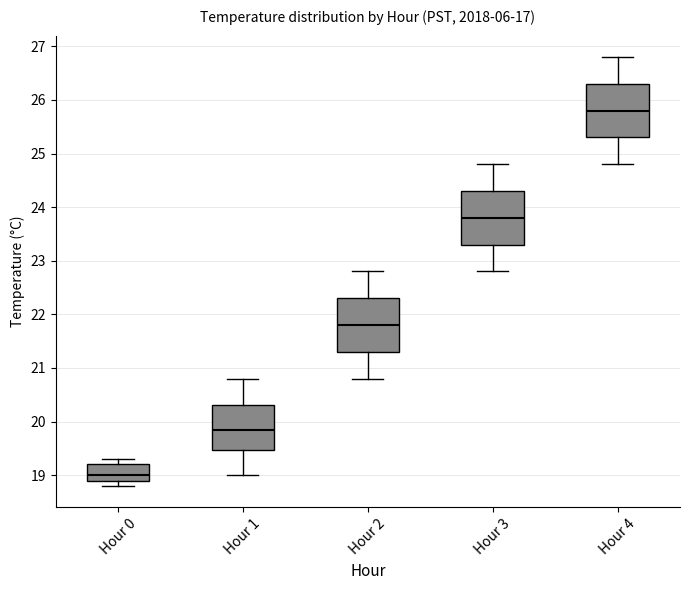

Reading left to right, transcribe this box plot: for each box, give where its median line is, the range the box spans, and where its two whiskers end, as read against the y-axis. The values are not printed on the chart, so give them approximately, as read against the axis.

Hour 0: median 19.0, box 18.9 to 19.2, whiskers 18.8 to 19.3
Hour 1: median 19.9, box 19.5 to 20.3, whiskers 19.0 to 20.8
Hour 2: median 21.8, box 21.3 to 22.3, whiskers 20.8 to 22.8
Hour 3: median 23.8, box 23.3 to 24.3, whiskers 22.8 to 24.8
Hour 4: median 25.8, box 25.3 to 26.3, whiskers 24.8 to 26.8